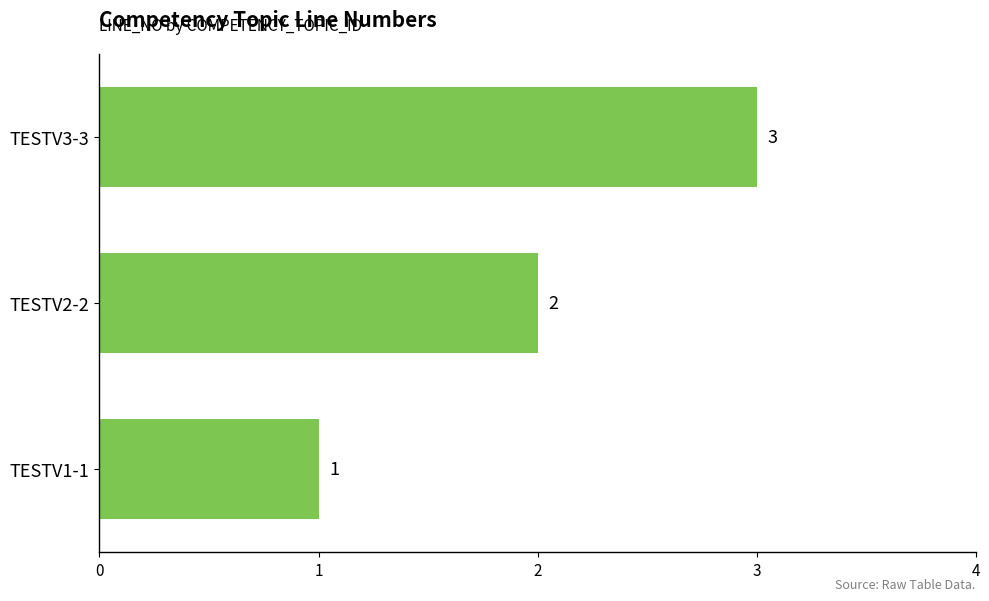

True or false: the data shows 2 at TESTV3-3.

False